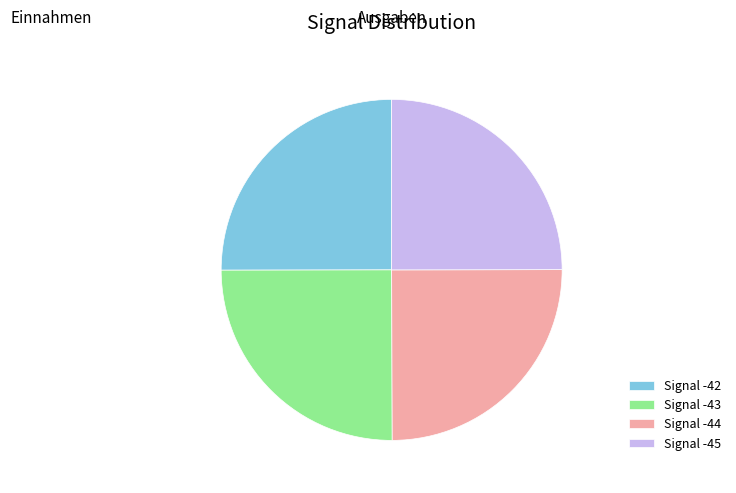

Is it true that Signal -44 is 25% of the pie?

True